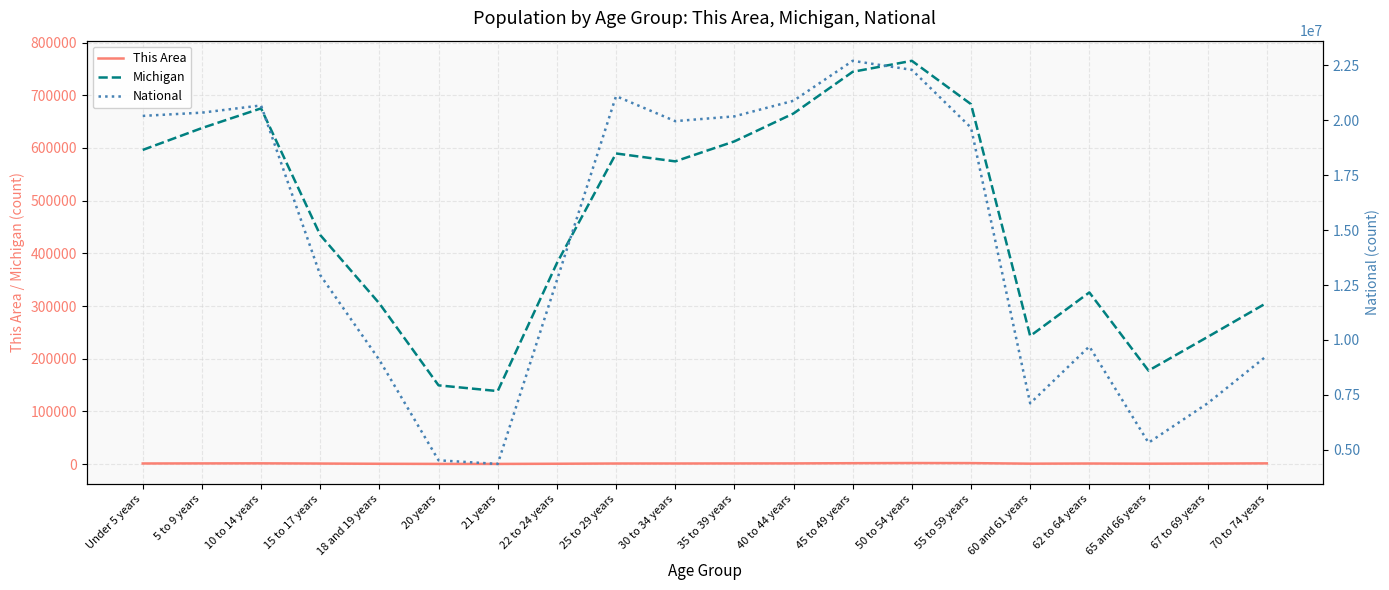

What is the sum of all Michigan values?

9246819